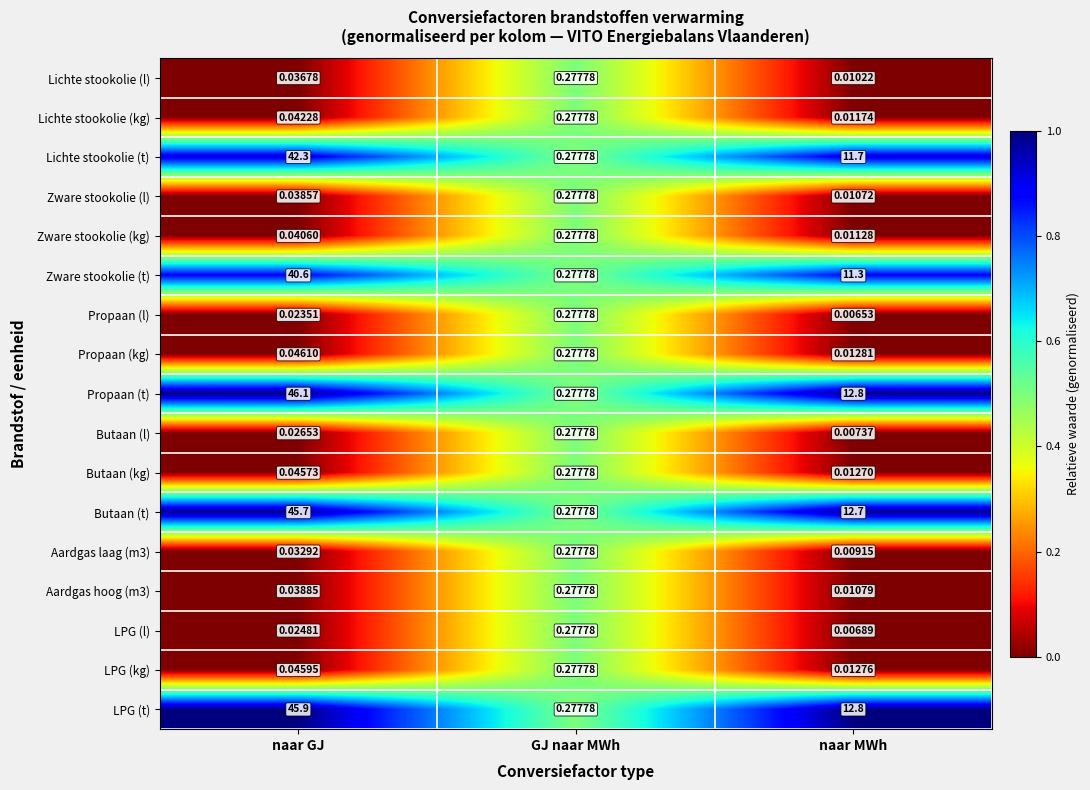

At which category does the chart reach its peak across all series?

naar GJ